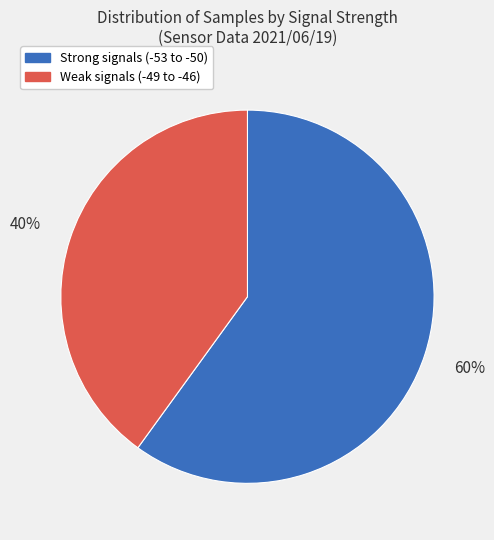

To the nearest percent, what is the average slice percentage?

50%